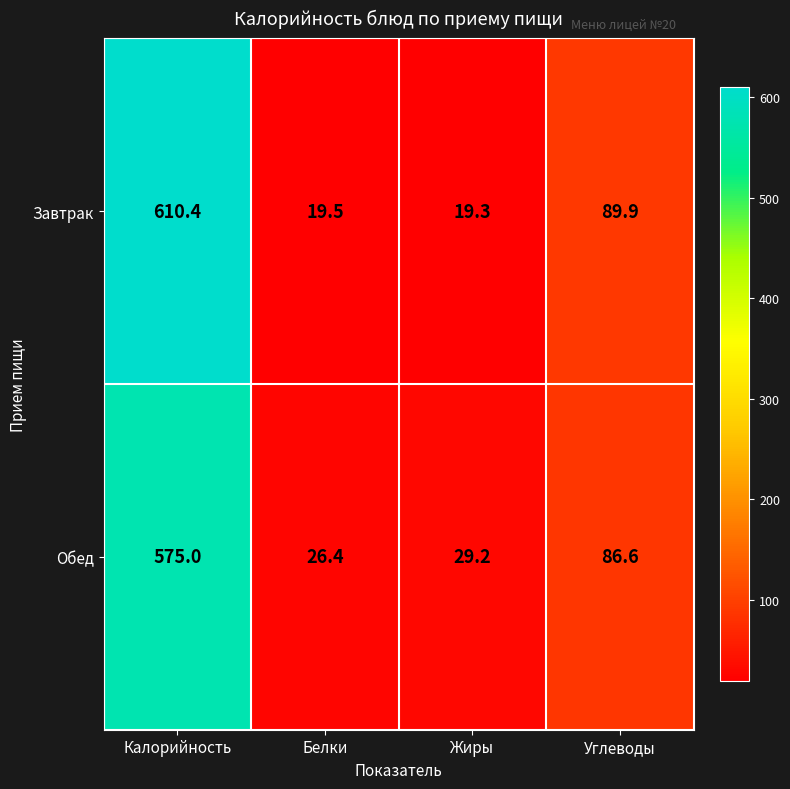

At how many categories does at least one series exceed 325?

1